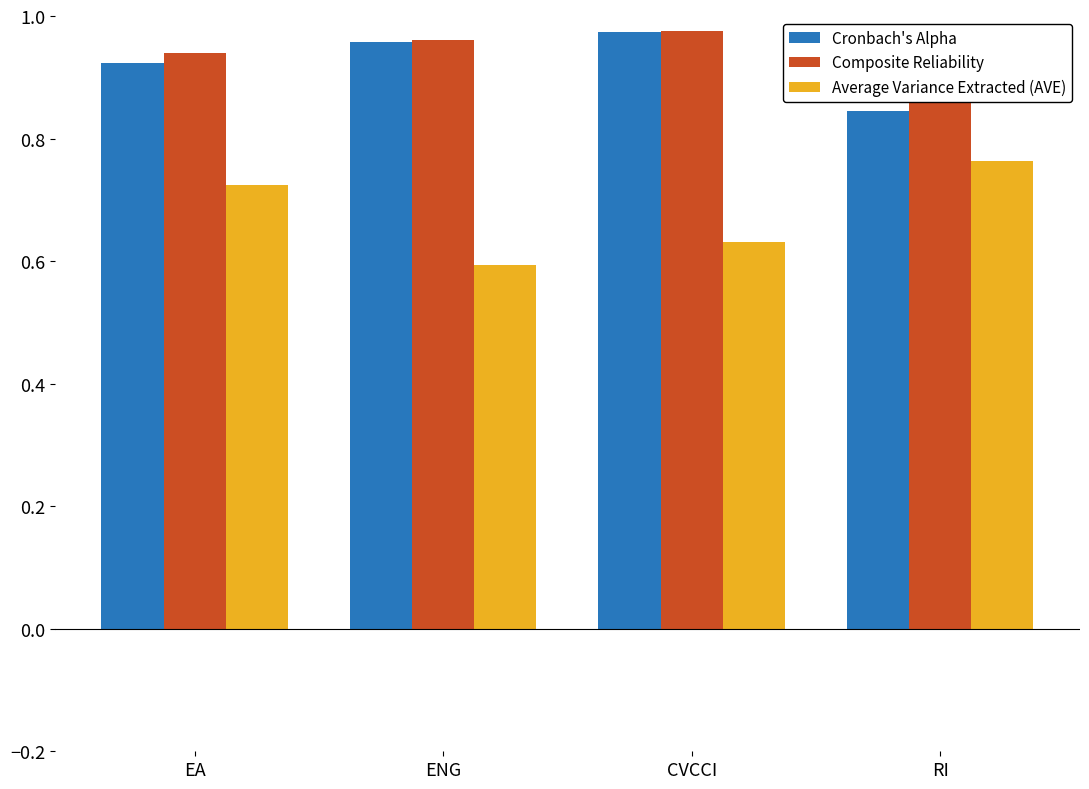

At which label does Average Variance Extracted (AVE) reach its minimum?

ENG